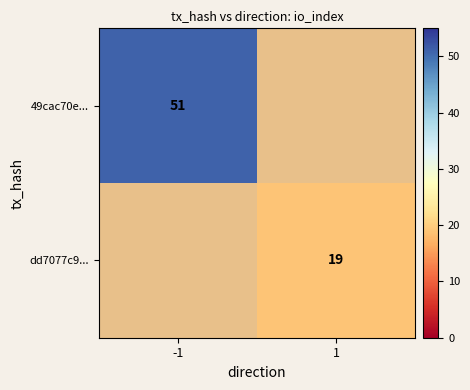

Is the value of dd7077c9... at 1 greater than the value of 49cac70e... at -1?

No